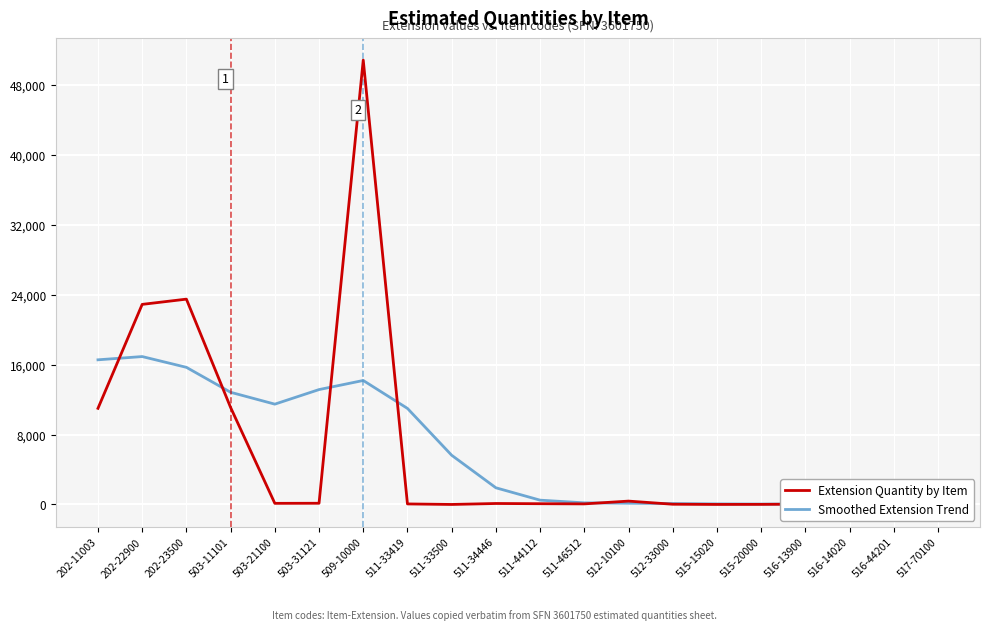

List the series in order of their peak value, lowest first.

Smoothed Extension Trend, Extension Quantity by Item